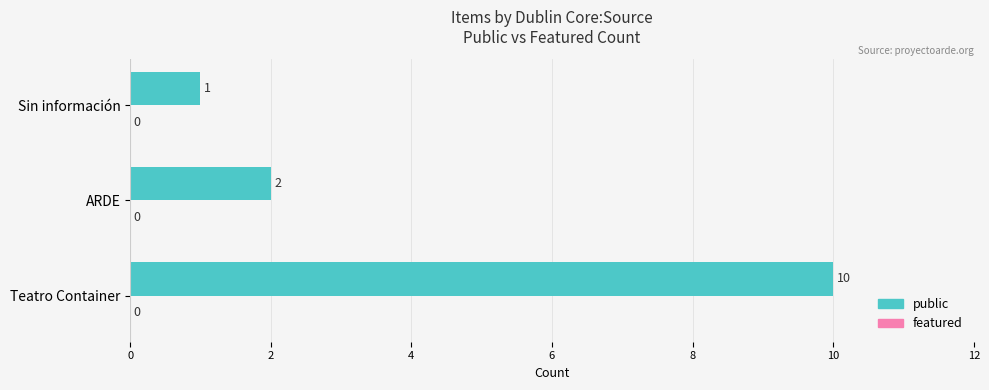

Where is the data nearest to the value 5?

ARDE